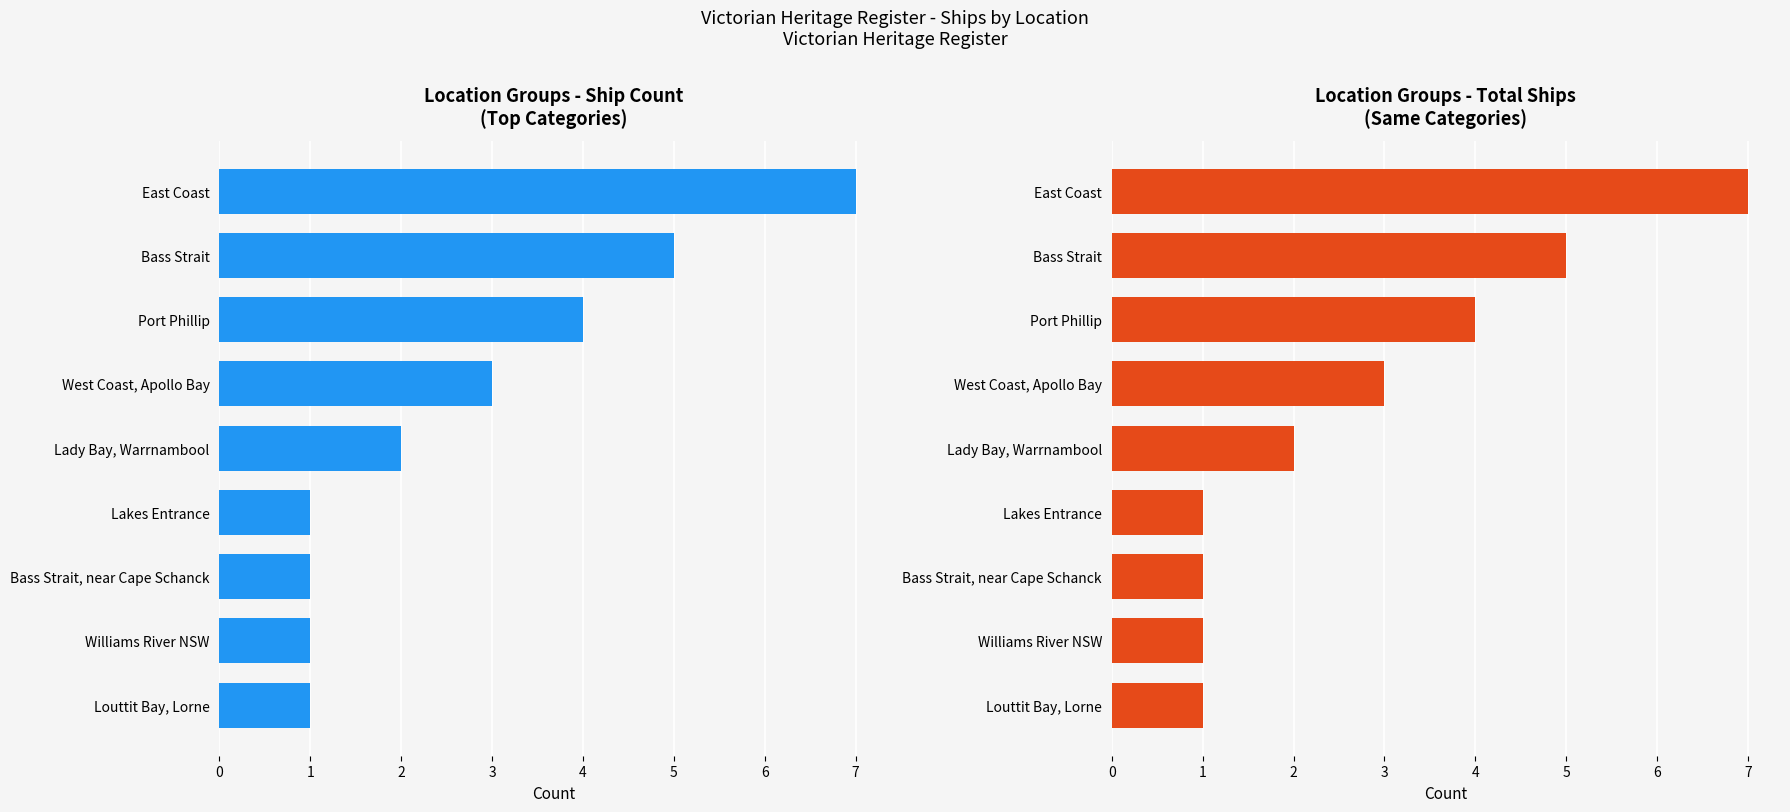

The value of Total Ships at East Coast is 7. True or false?

True